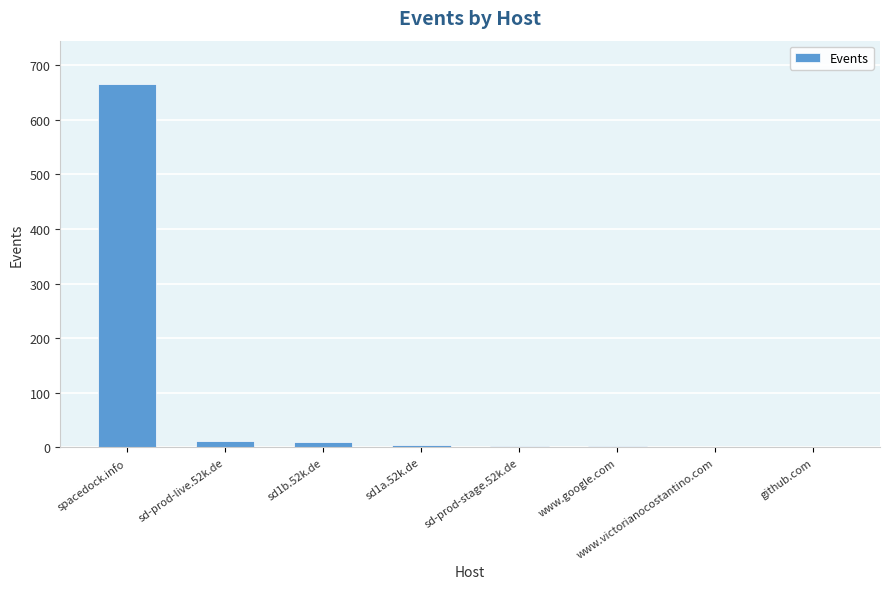

Does the chart contain stacked bars?

No